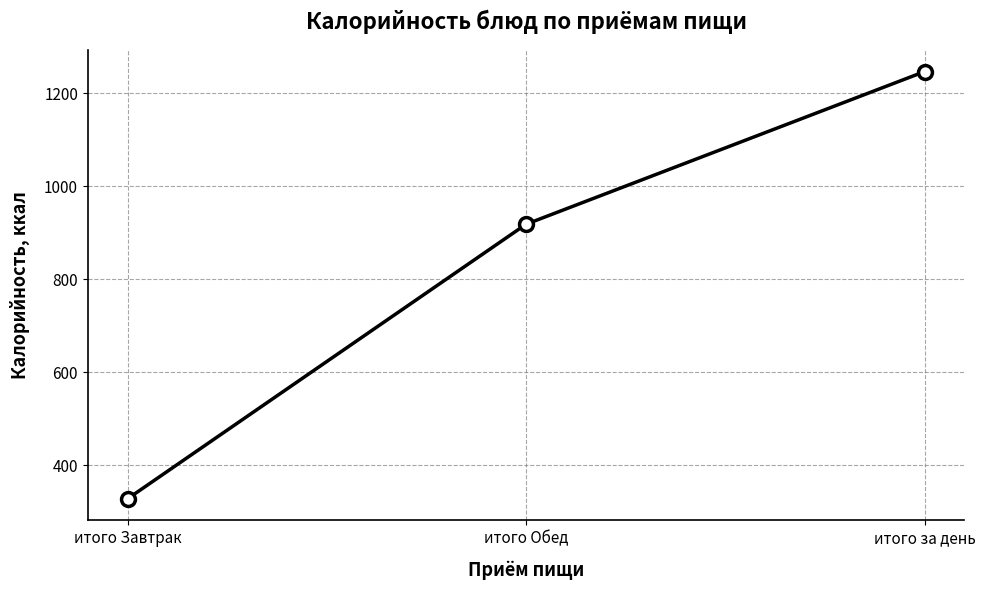

What value does the data have at итого за день, to the nearest 100?

1200